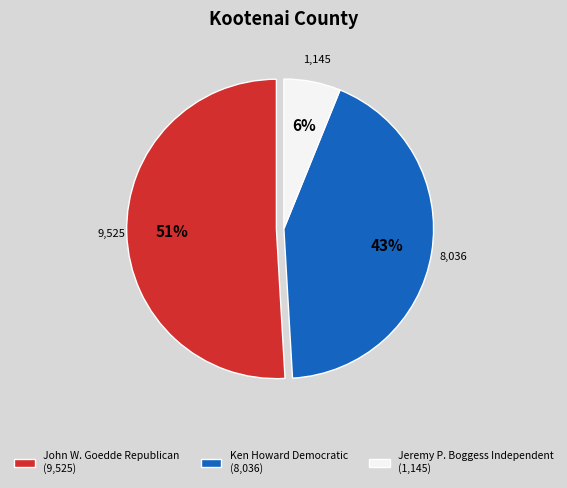

Which has a higher value, John W. Goedde Republican (9,525) or Jeremy P. Boggess Independent (1,145)?

John W. Goedde Republican (9,525)